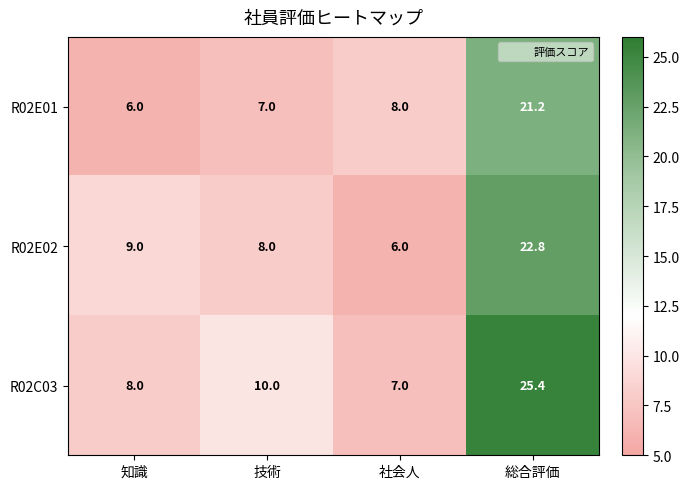

What is the difference between the second highest and minimum values in the R02E02 series?

3.0